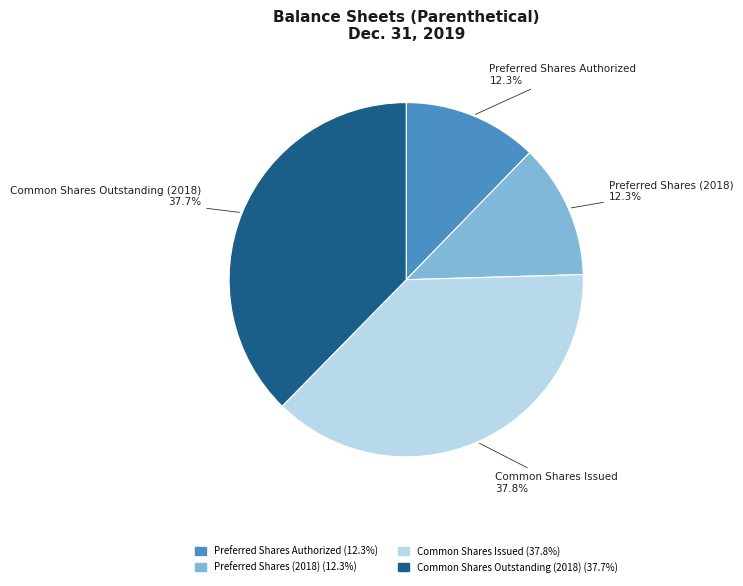

Count the number of slices in the pie.

4